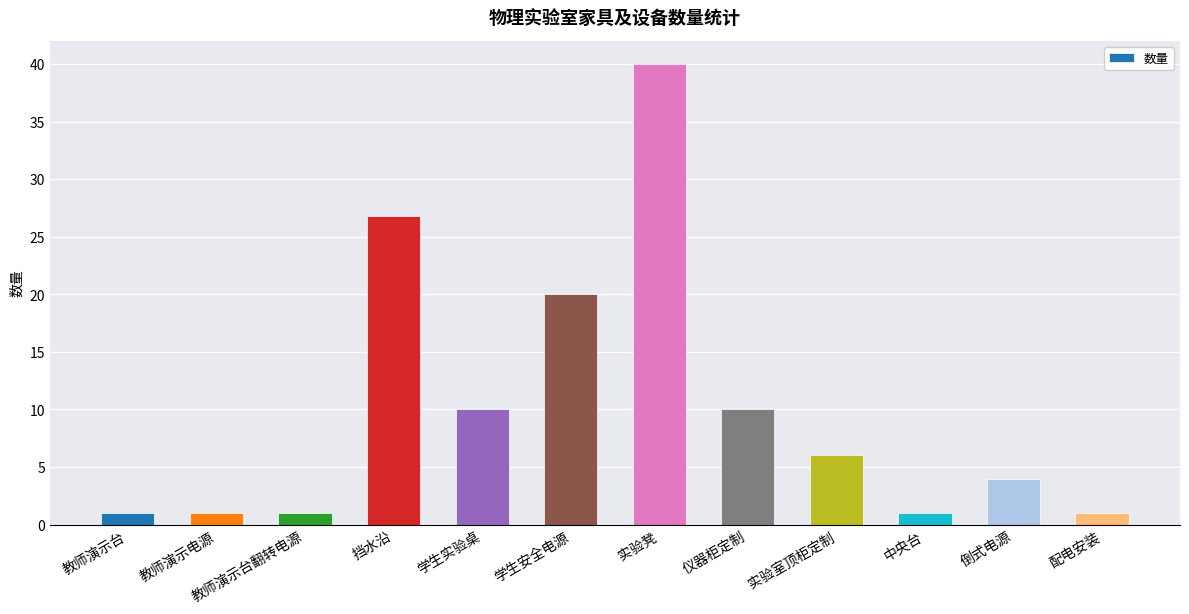

What position from the right is 实验室顶柜定制?

4